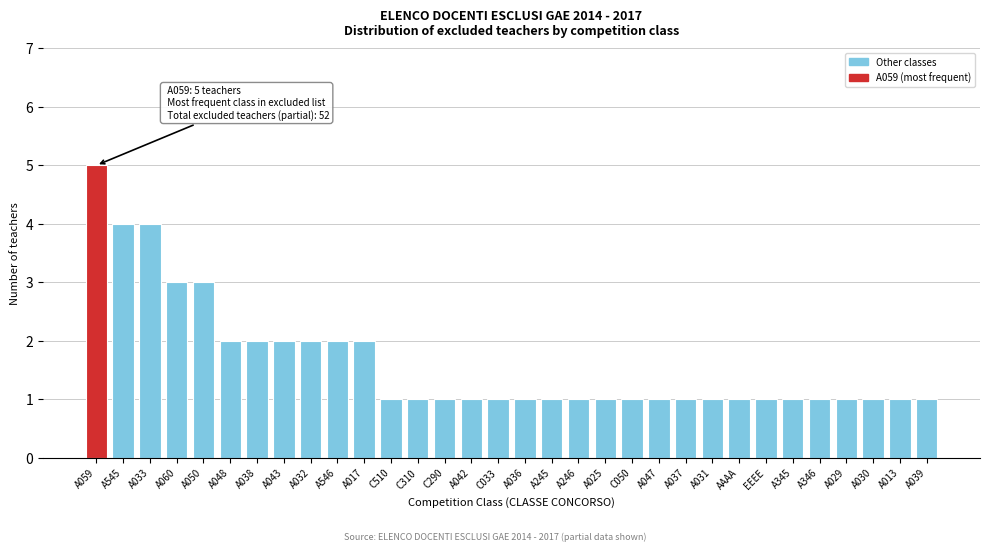

What is the difference between the second highest and second lowest values?

3